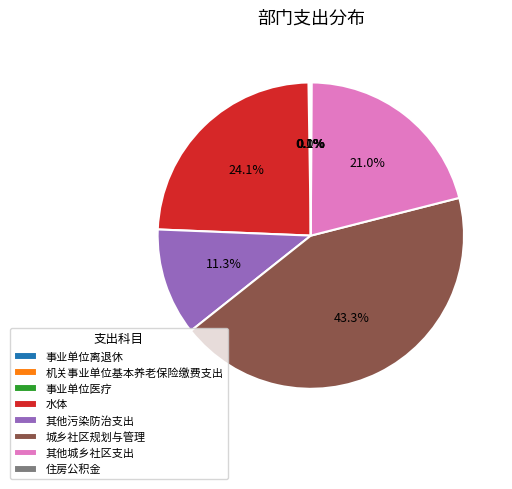

How much of the chart is everything except 其他城乡社区支出?

79.0%